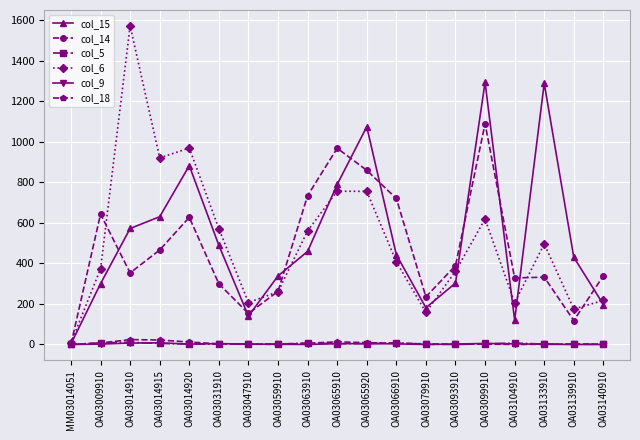

True or false: col_14 has more than 0 points higher than both neighbors.

True